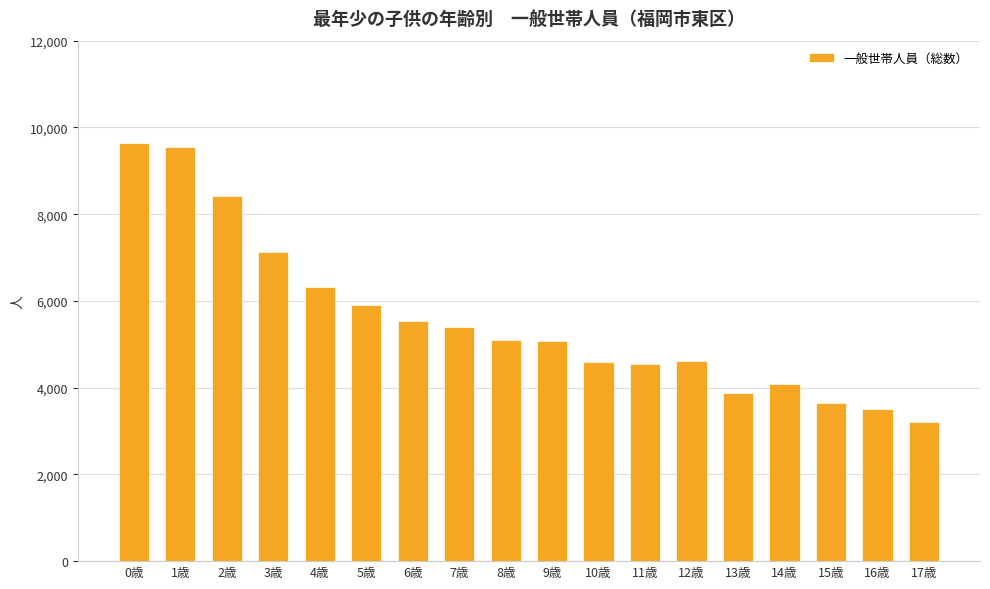

Approximately how many times larger is the value at 10歳 compared to 5歳?

0.8